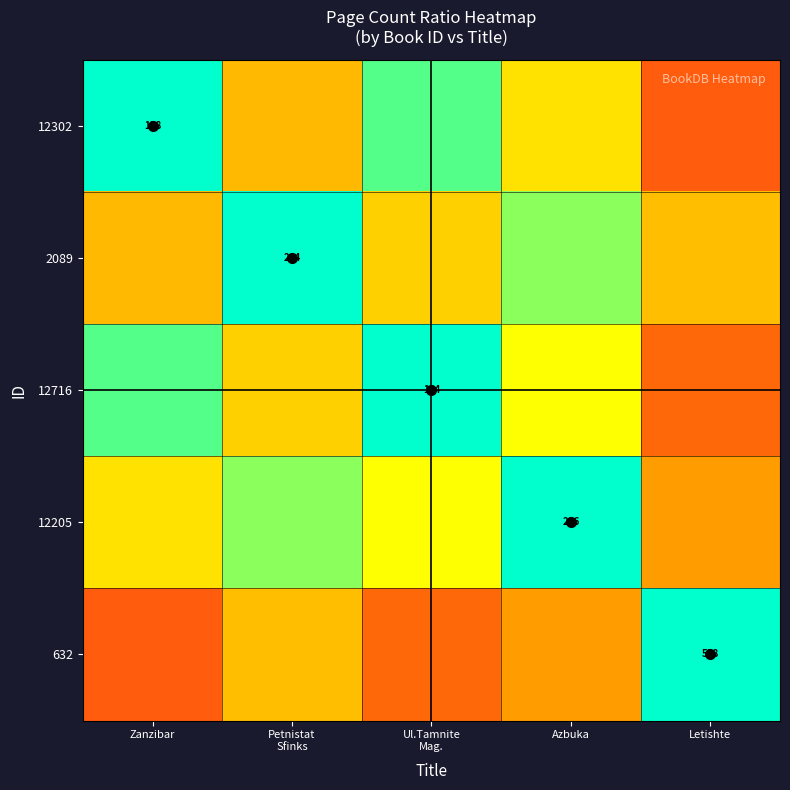

What is the smallest value displayed?

0.2